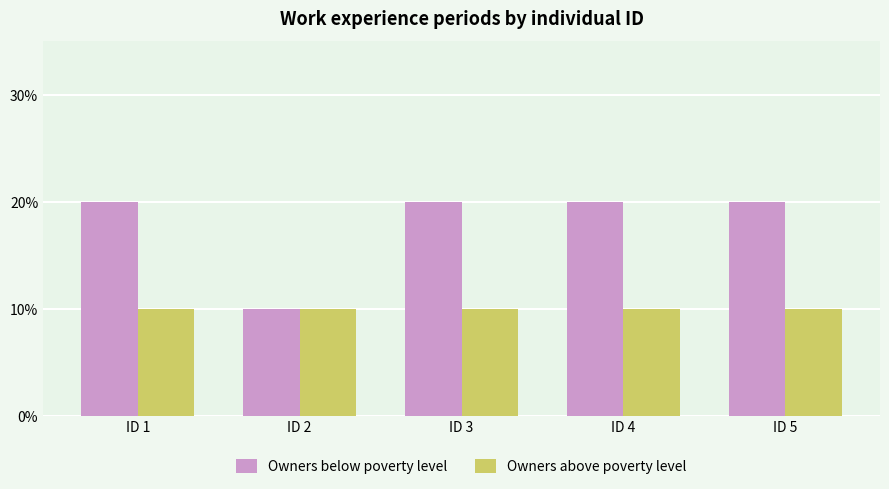

Does the chart contain stacked bars?

No